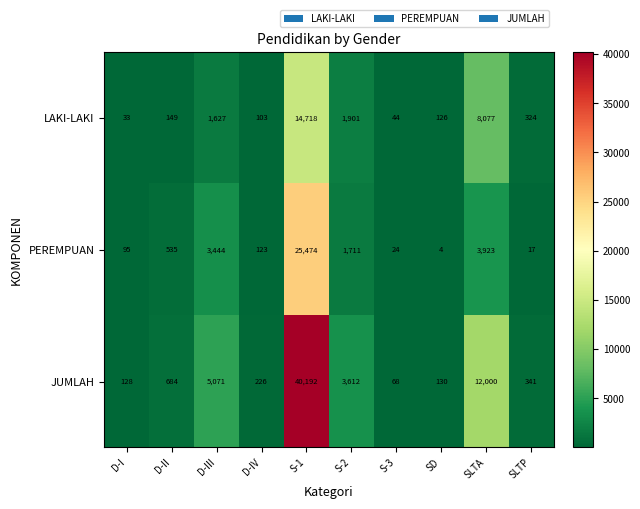

Reading left to right, what are all the values shown in this chart?

LAKI-LAKI: D-I=33	D-II=149	D-III=1627	D-IV=103	S-1=14718	S-2=1901	S-3=44	SD=126	SLTA=8077	SLTP=324
PEREMPUAN: D-I=95	D-II=535	D-III=3444	D-IV=123	S-1=25474	S-2=1711	S-3=24	SD=4	SLTA=3923	SLTP=17
JUMLAH: D-I=128	D-II=684	D-III=5071	D-IV=226	S-1=40192	S-2=3612	S-3=68	SD=130	SLTA=12000	SLTP=341